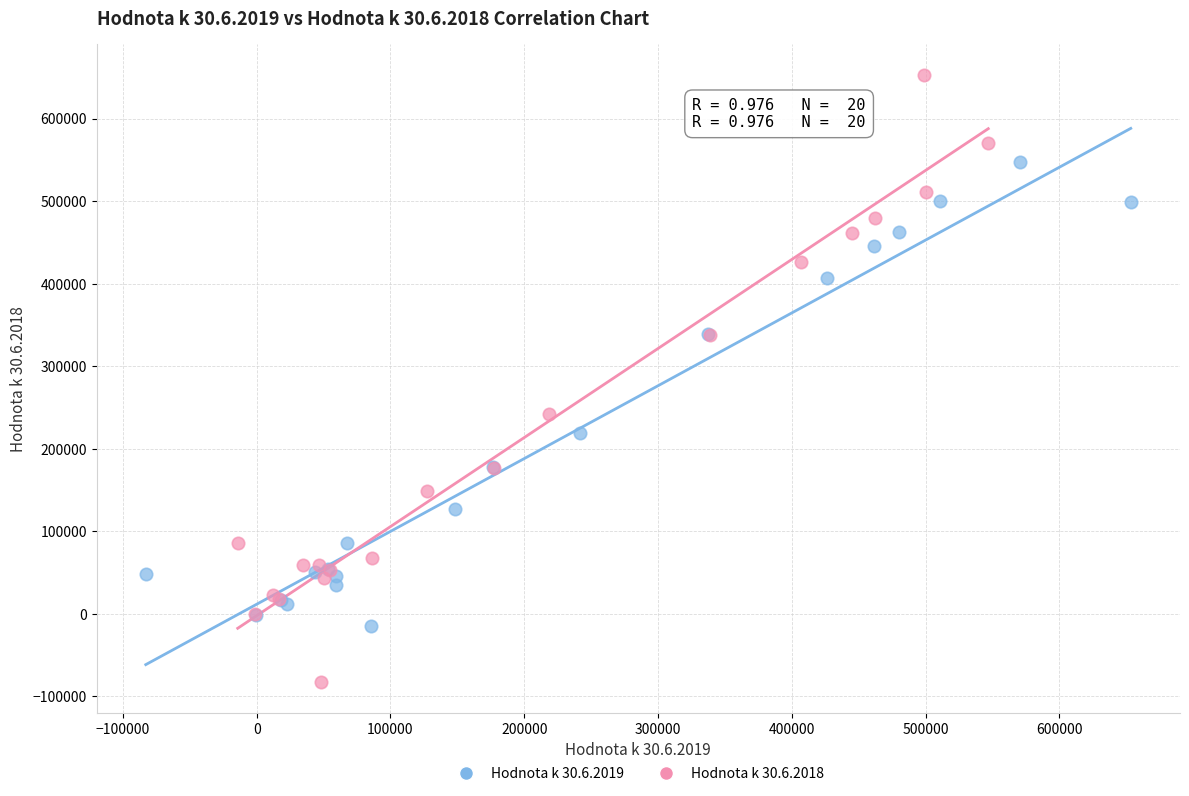

Which series reaches the maximum Y coordinate?

Hodnota k 30.6.2018